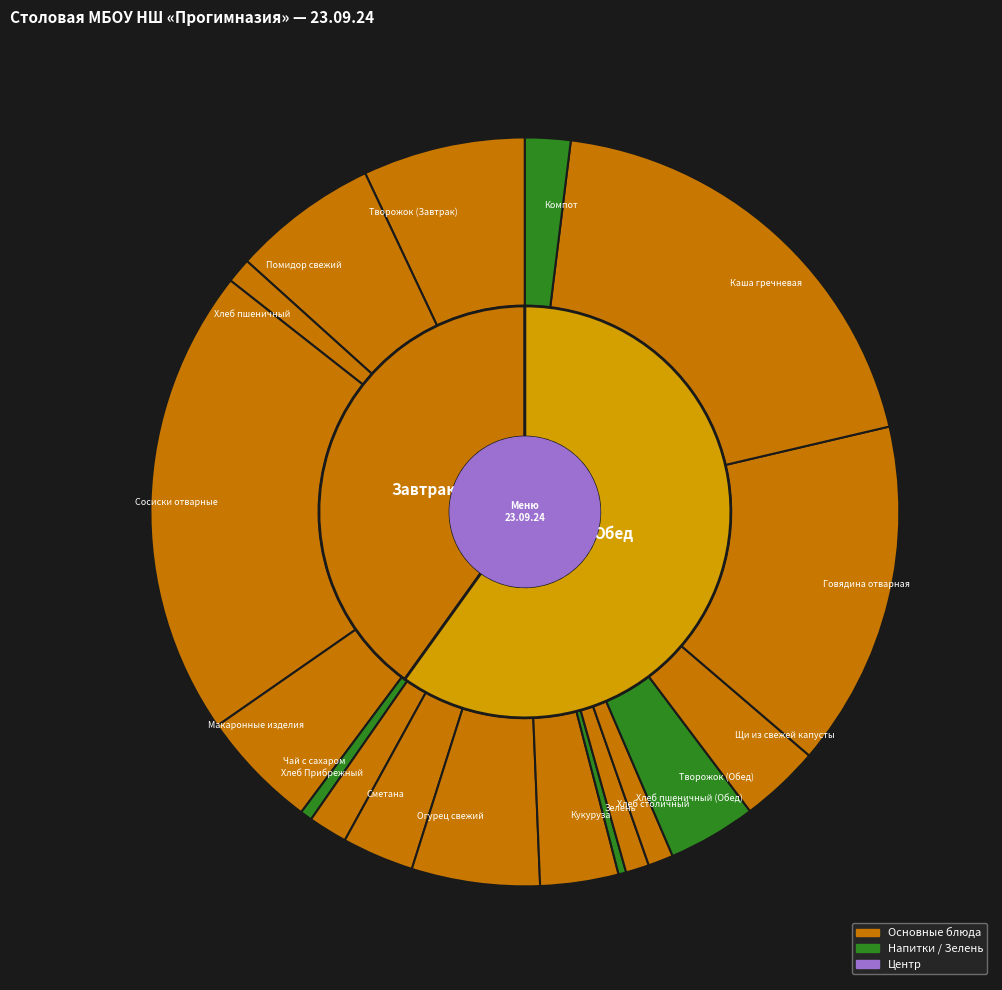

Which slice is the largest?

Сосиски отварные